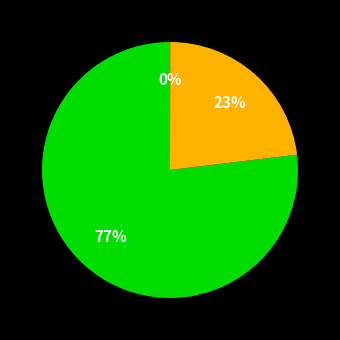

Is there a majority slice in this chart?

Yes